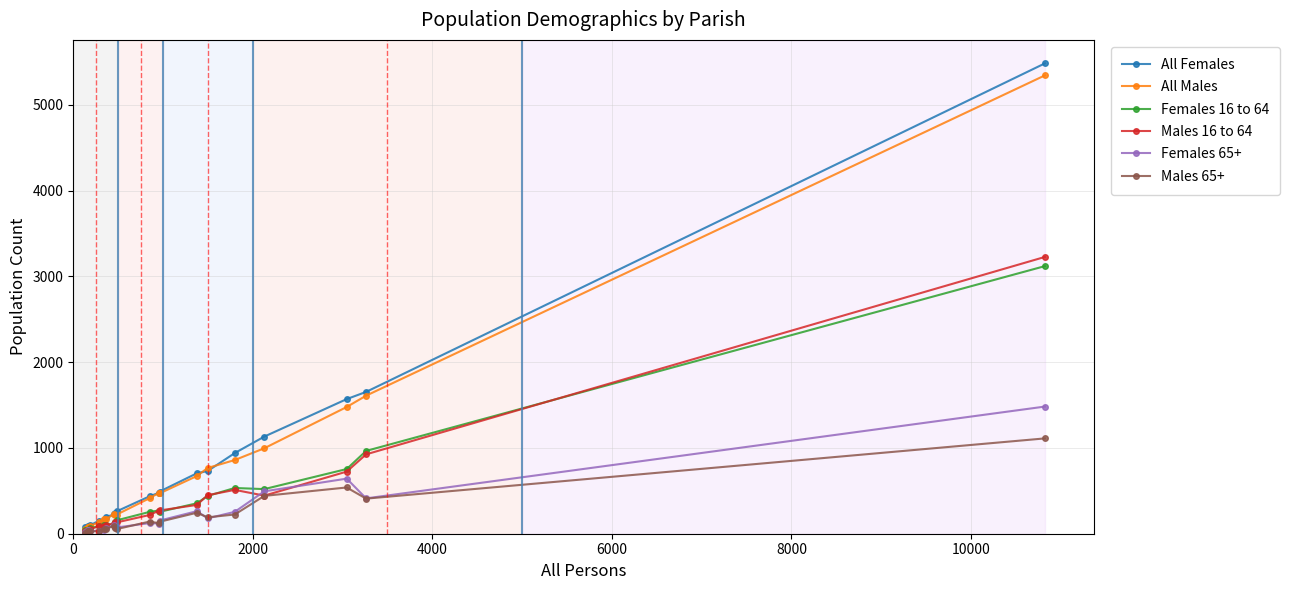

What is the difference between the maximum and minimum values in the All Females series?

5402